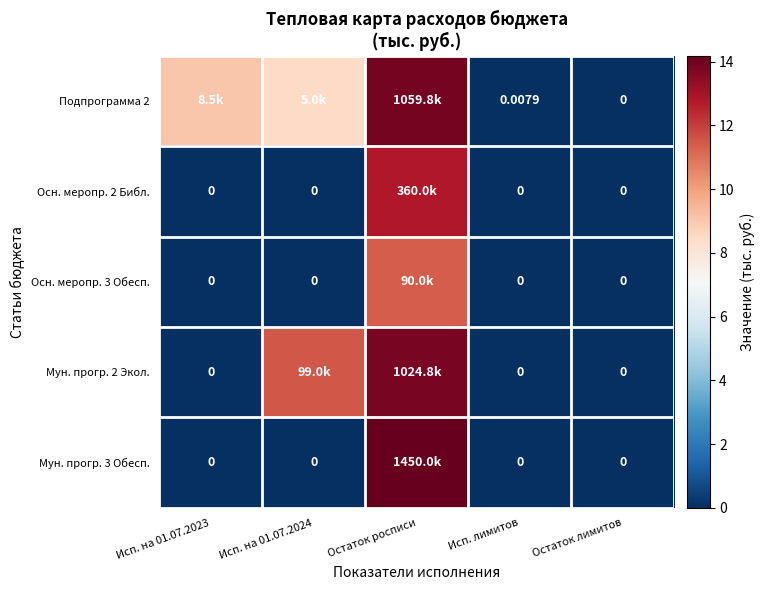

The Подпрограмма 2 series shows 13.9 at Остаток росписи. True or false?

True